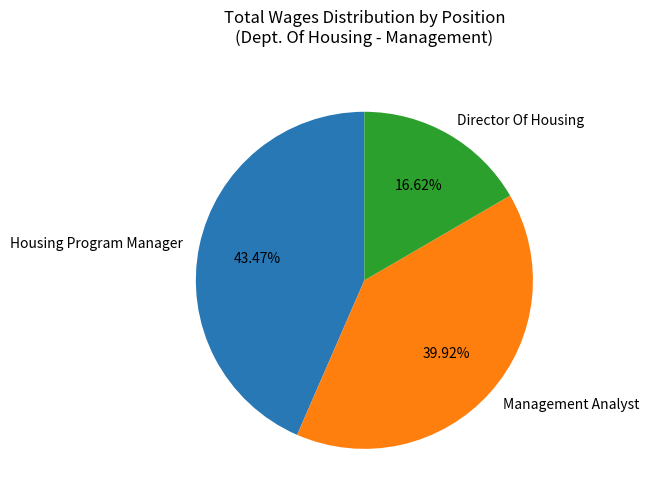

Which has a higher value, Housing Program Manager or Director Of Housing?

Housing Program Manager